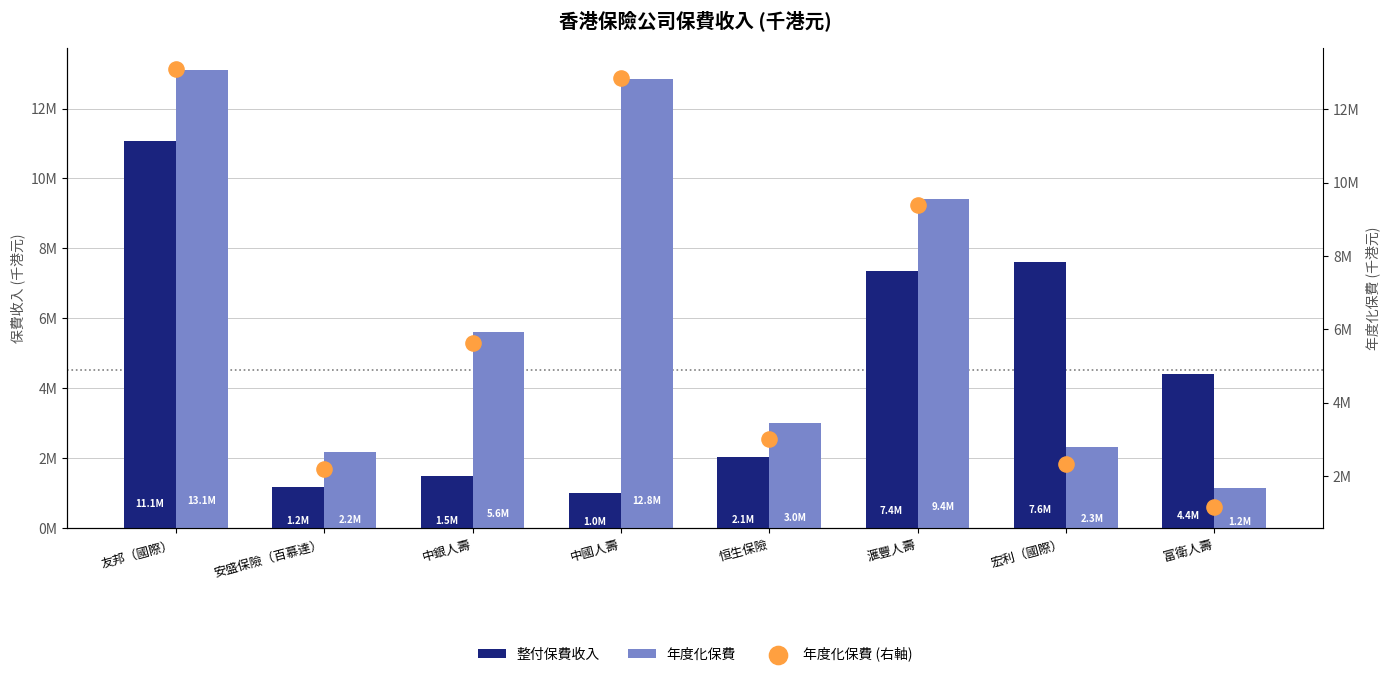

What is the total value across all series at 中國人壽?

26695019